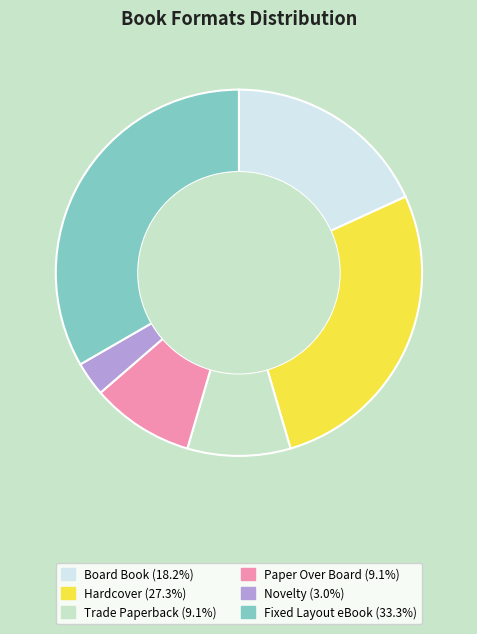

Do Hardcover and Paper Over Board together represent more than half of the pie?

No